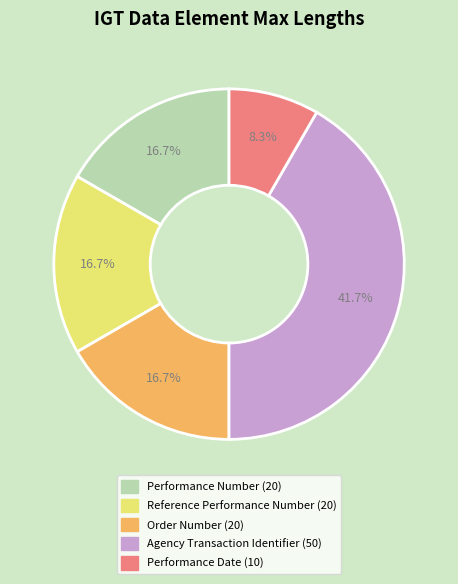

Is there a majority slice in this chart?

No